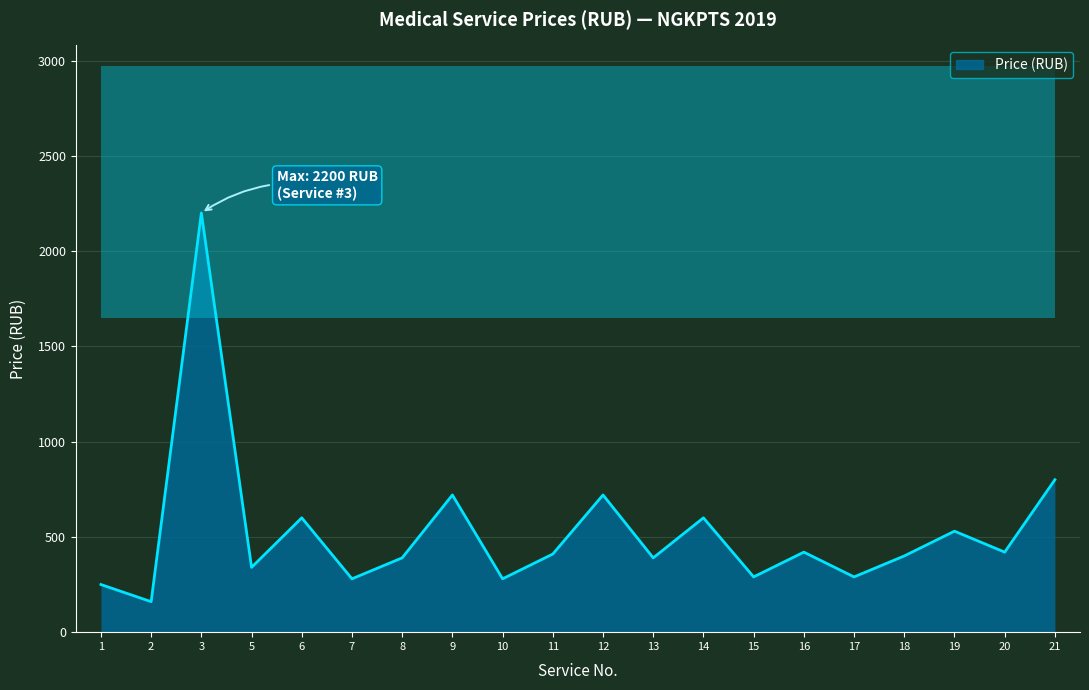

What is the sum of all values?

10490